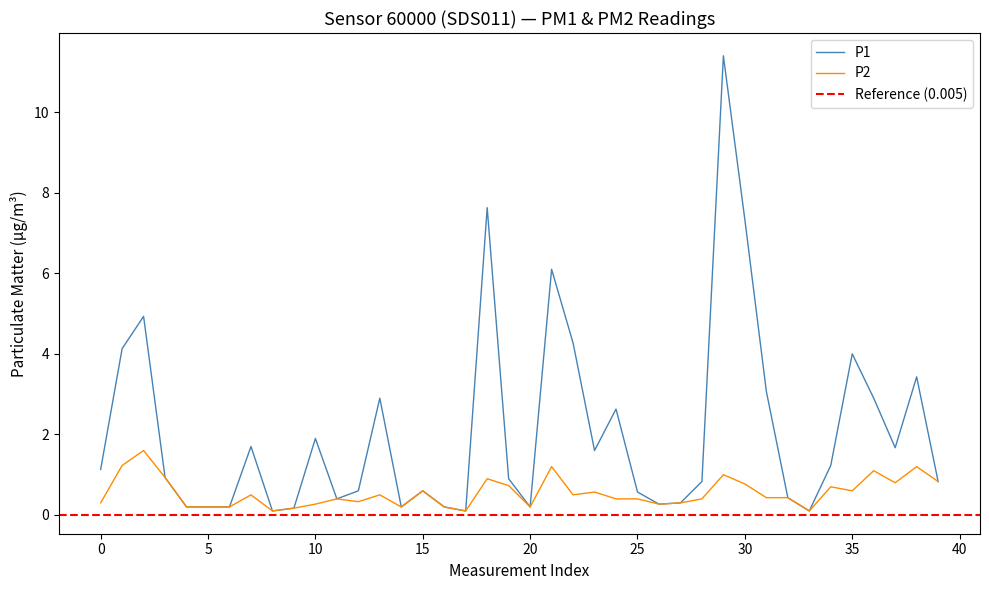

Is this an area chart (filled region under the line)?

No